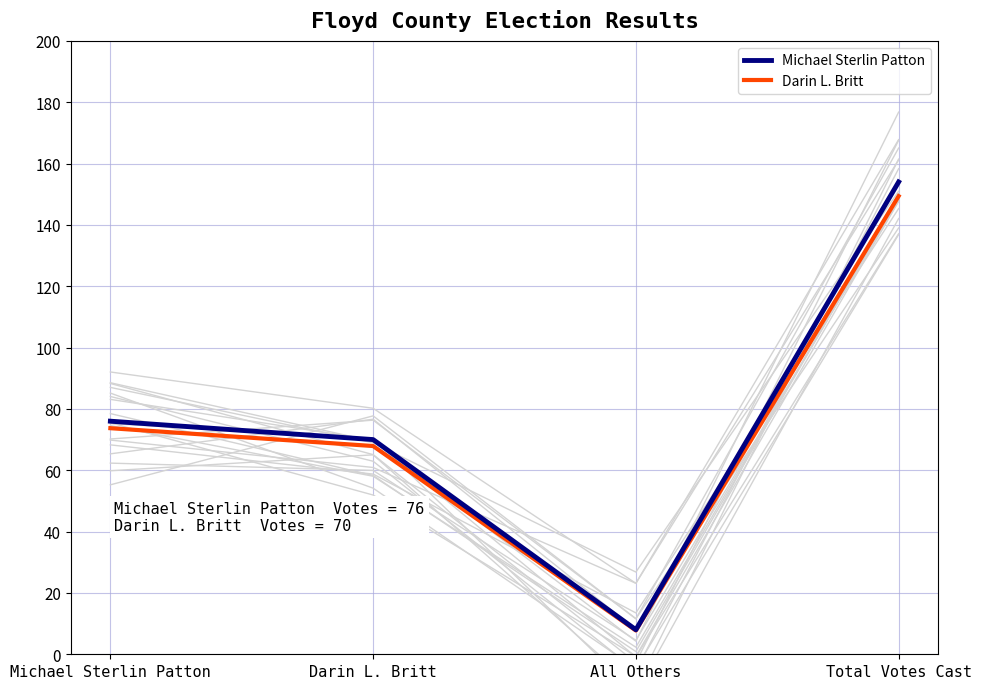

True or false: Darin L. Britt and Michael Sterlin Patton cross at least once.

False